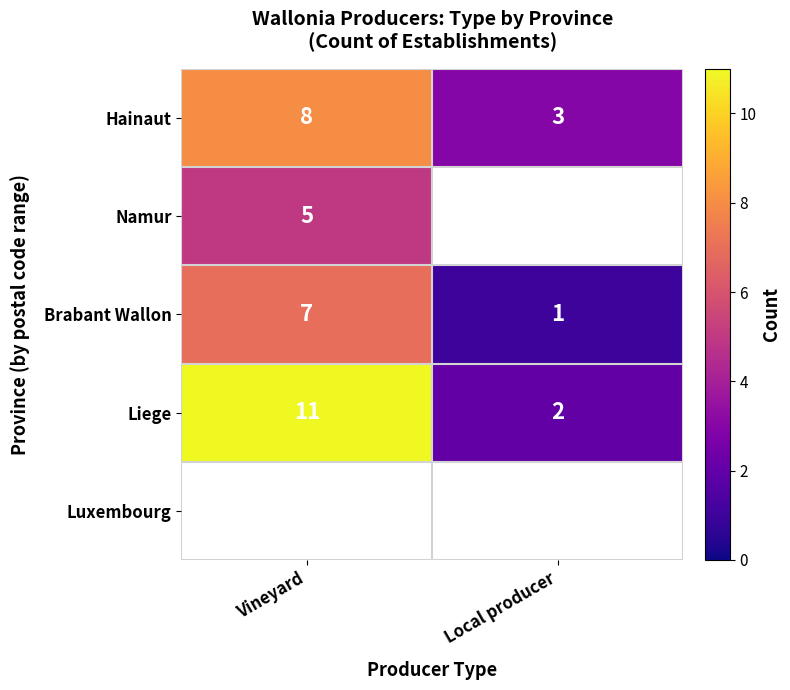

At which category is the sum across all series the highest?

Vineyard